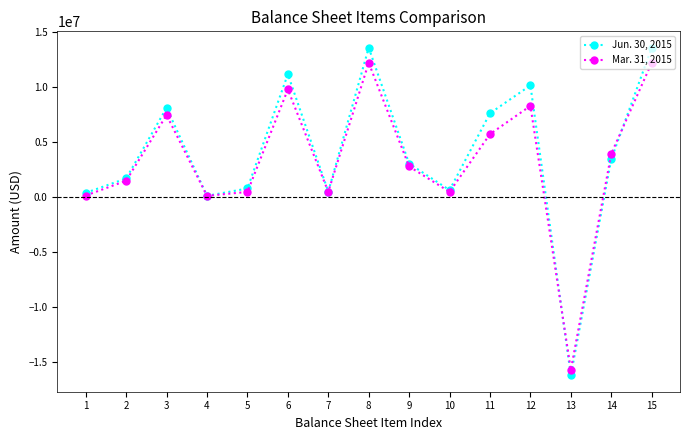

What is the spread (max minus min) of values at 7?

4824